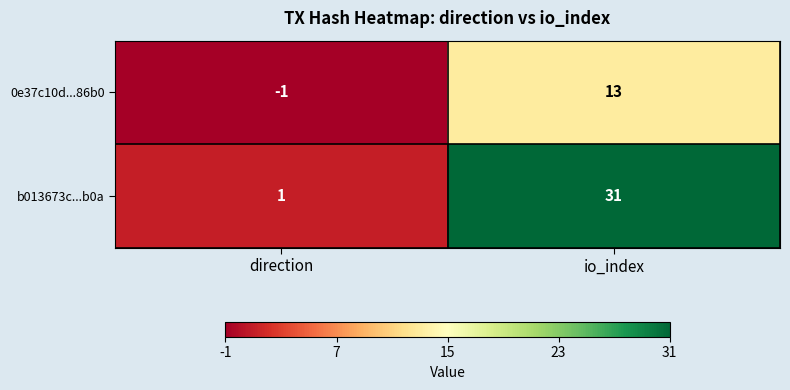

At which category is the sum across all series the highest?

io_index